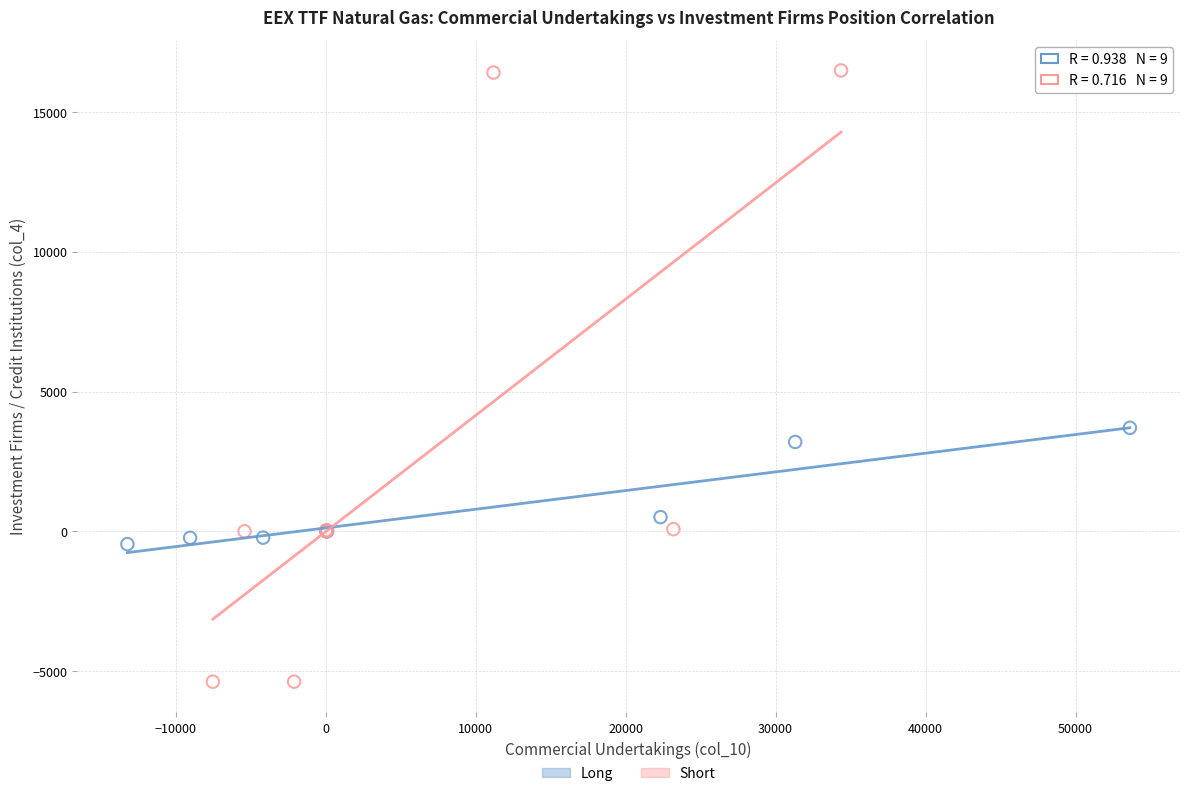

Which series contains the highest Y value?

Short